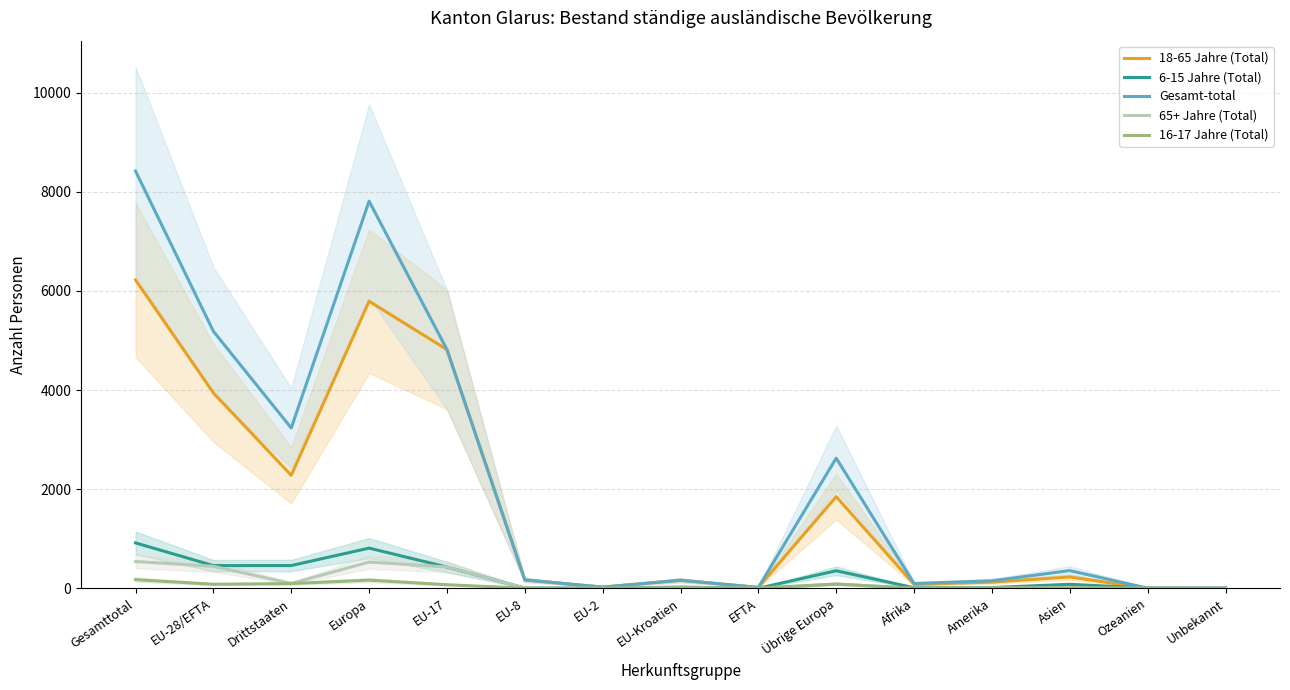

What is the spread (max minus min) of values at EU-17?

4746